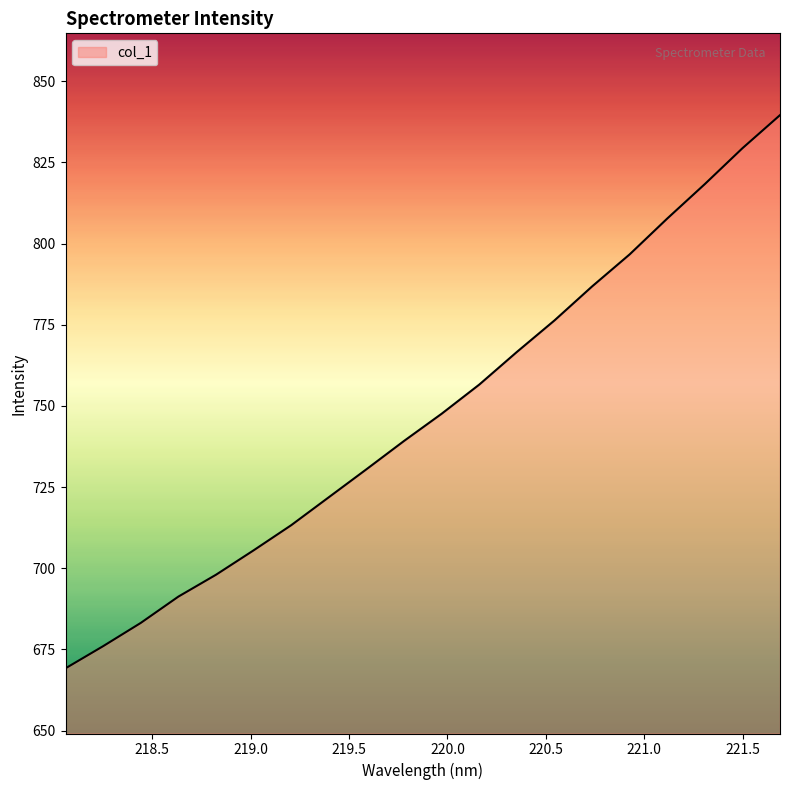

What is the maximum value shown in the chart?

839.5